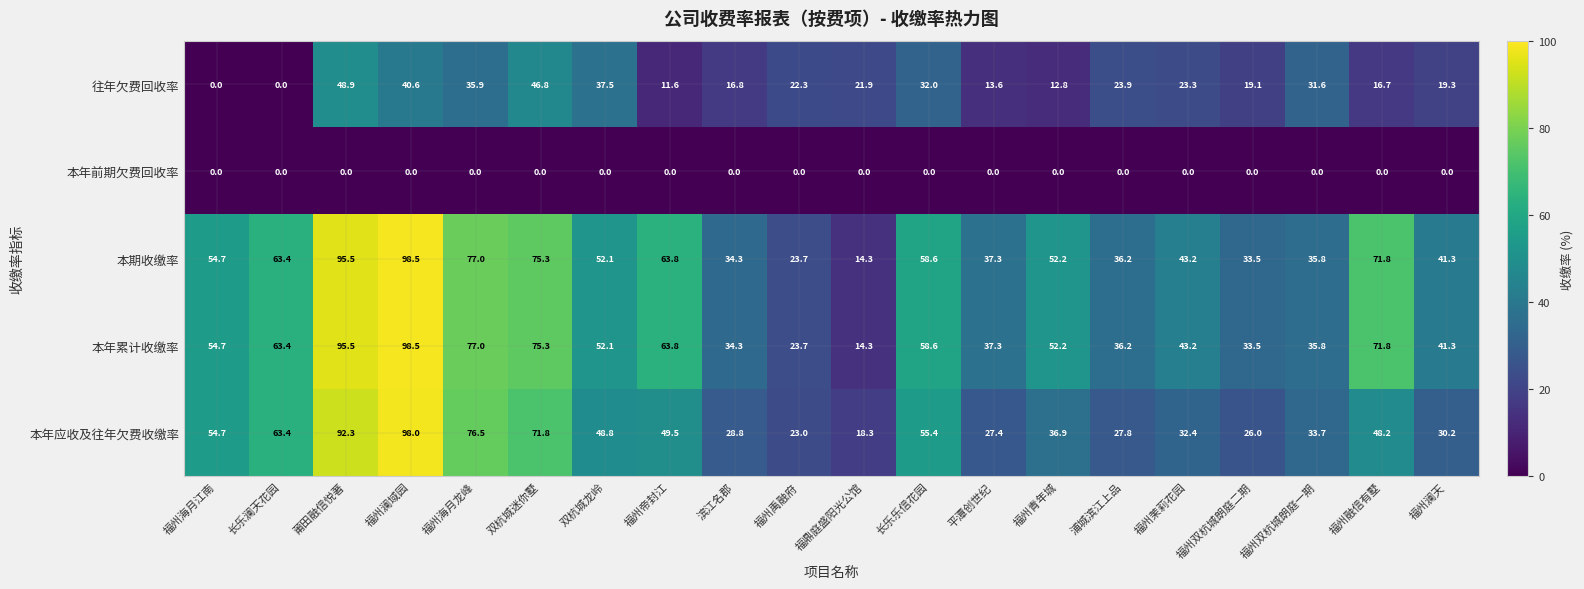

What is the total value across all series at 福州青年城?

154.1